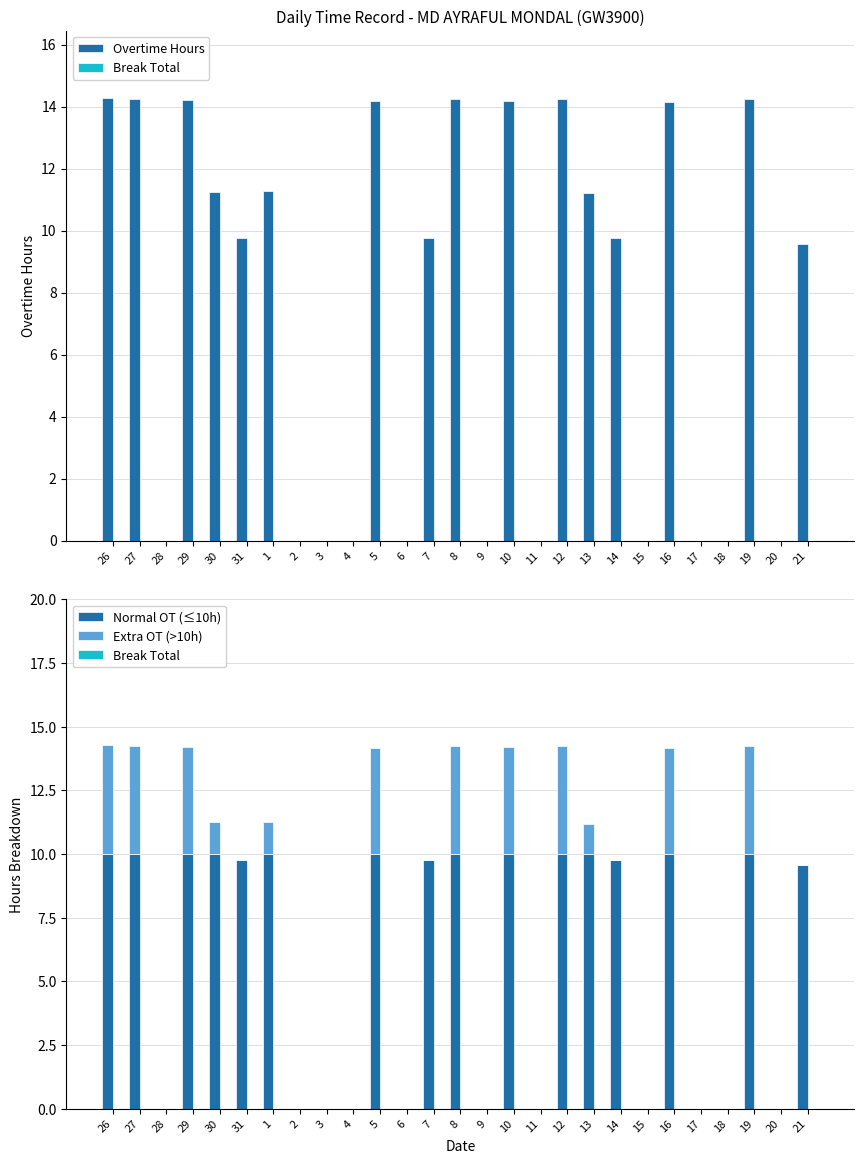

At which category is the sum across all series the highest?

26